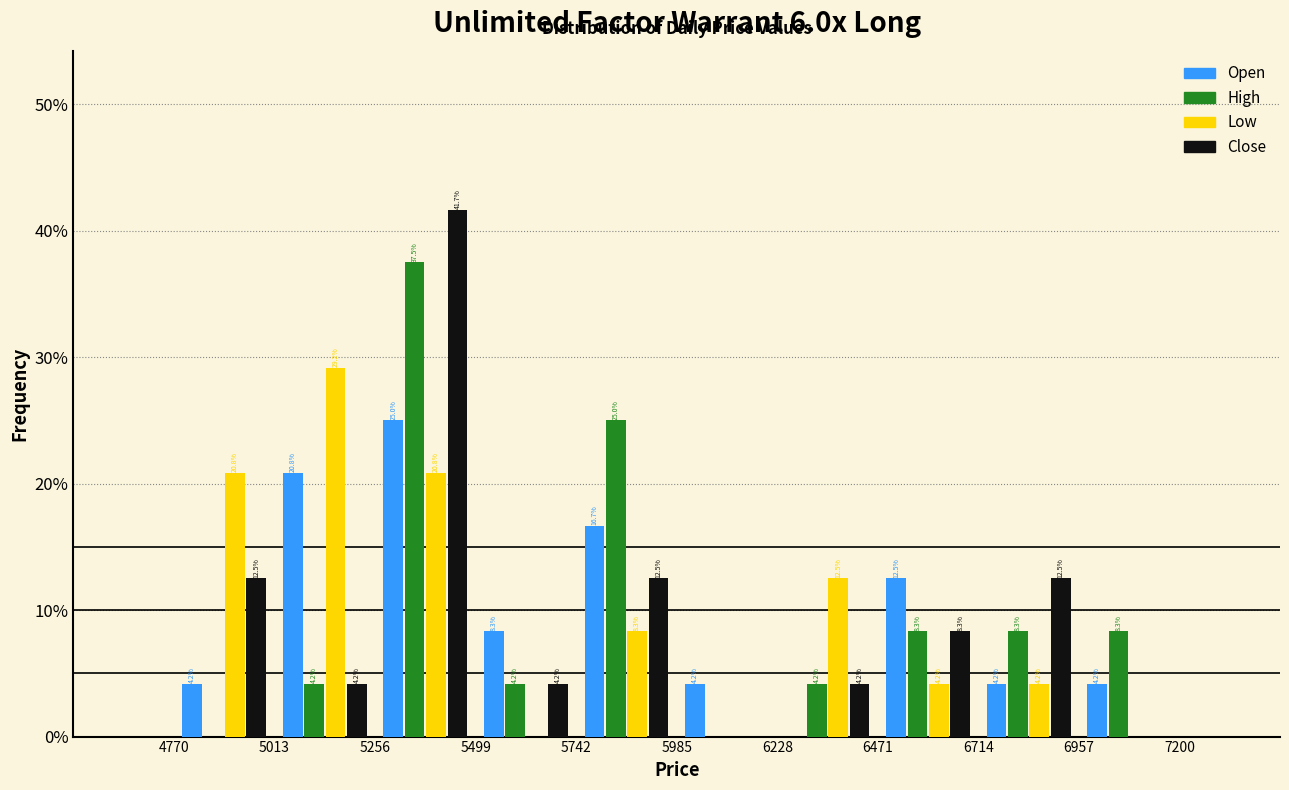

In the Close series, which range on the x-axis has the tallest bar?

5256 to 5499